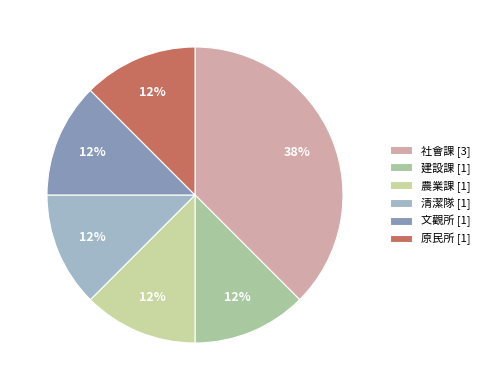

Between 清潔隊 and 社會課, which is larger?

社會課